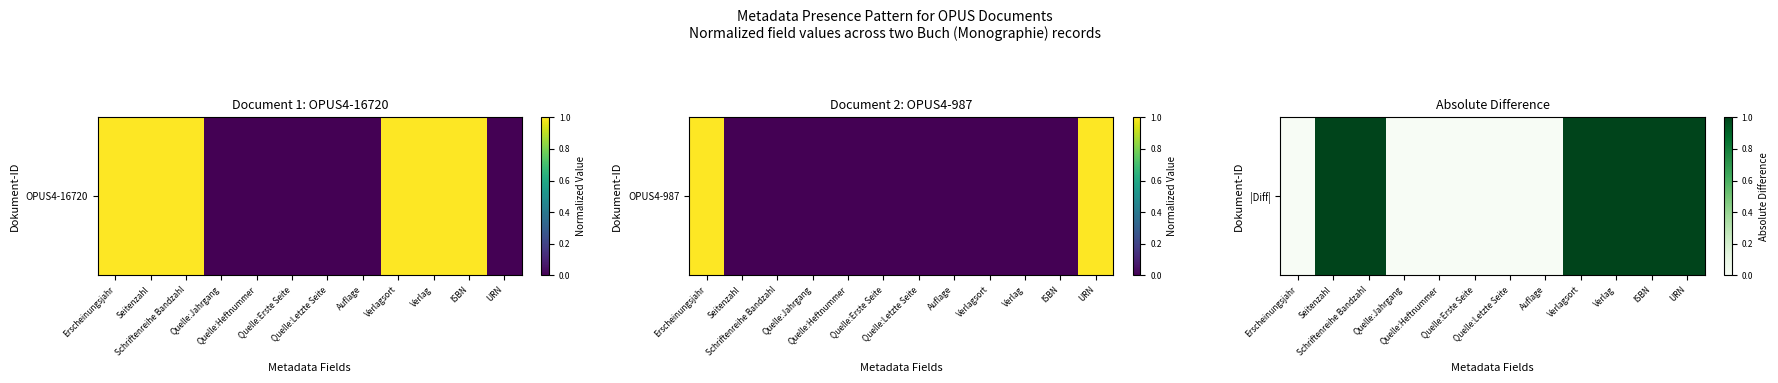

Reading left to right, list all the values displayed in this chart.

Erscheinungsjahr=0	Seitenzahl=1	Schriftenreihe Bandzahl=1	Quelle:Jahrgang=0	Quelle:Heftnummer=0	Quelle:Erste Seite=0	Quelle:Letzte Seite=0	Auflage=0	Verlagsort=1	Verlag=1	ISBN=1	URN=1